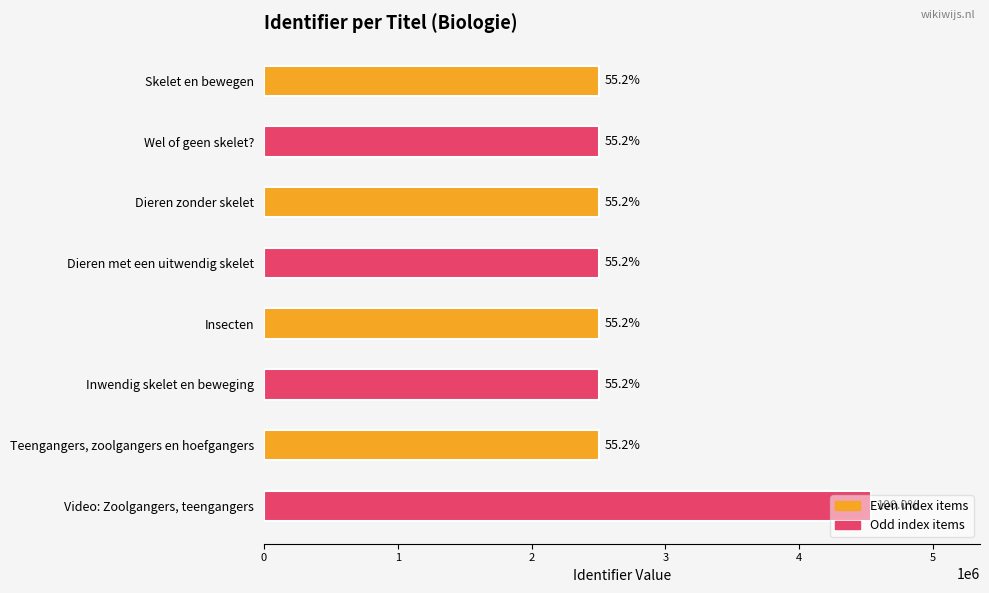

How many bars are there in total?

8